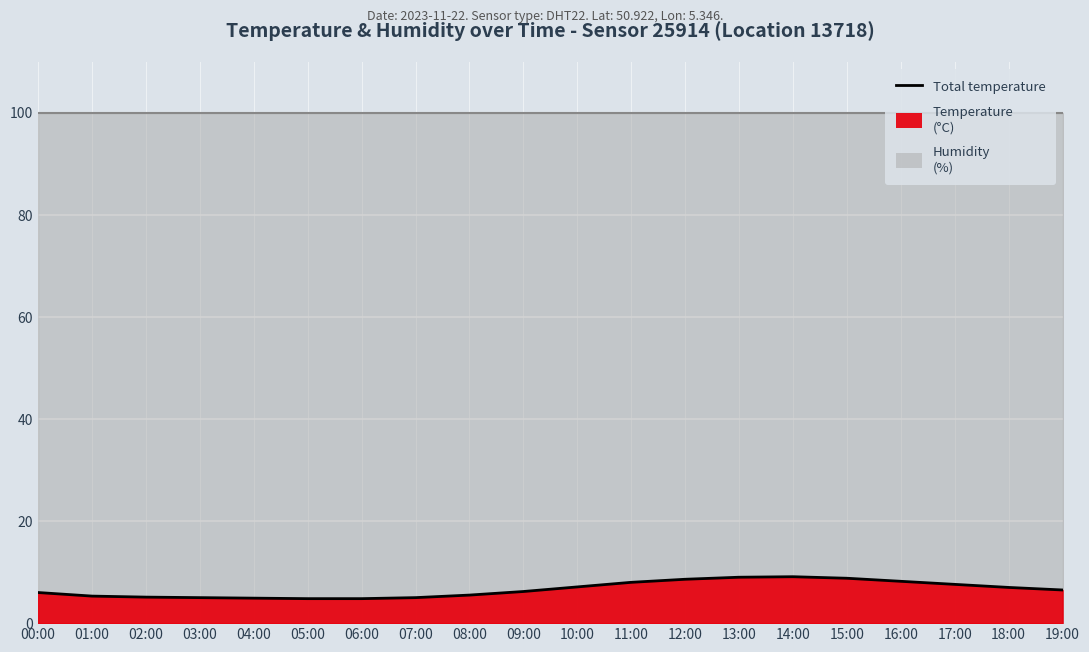

True or false: the data has more than 0 interior local peaks.

True